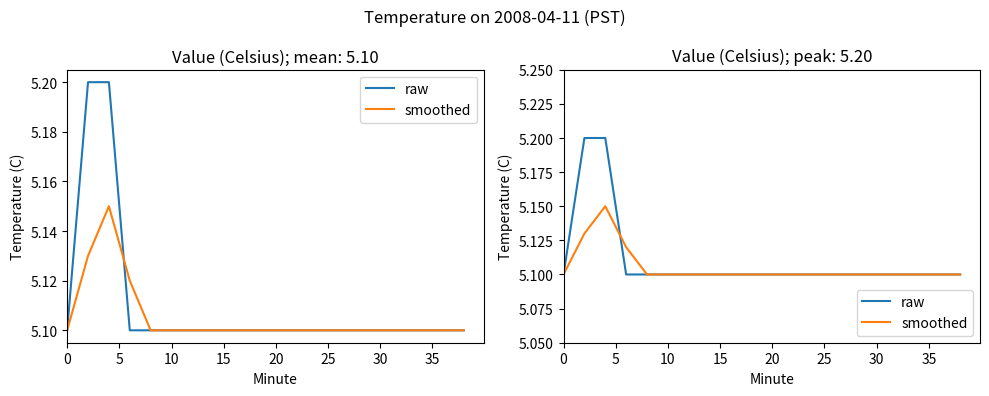

What is the sum of all raw values?

102.2